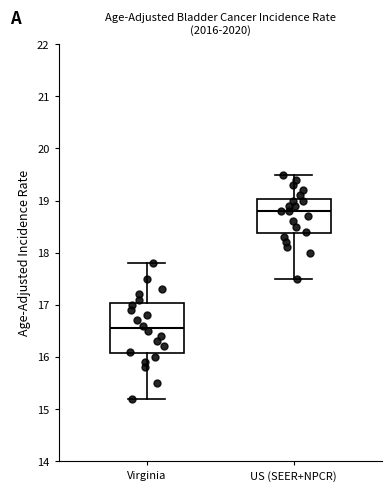

Where is the upper edge of the box for US (SEER+NPCR) on the y-axis? The values are not printed on the chart, so give them approximately, as read against the axis.

19.0